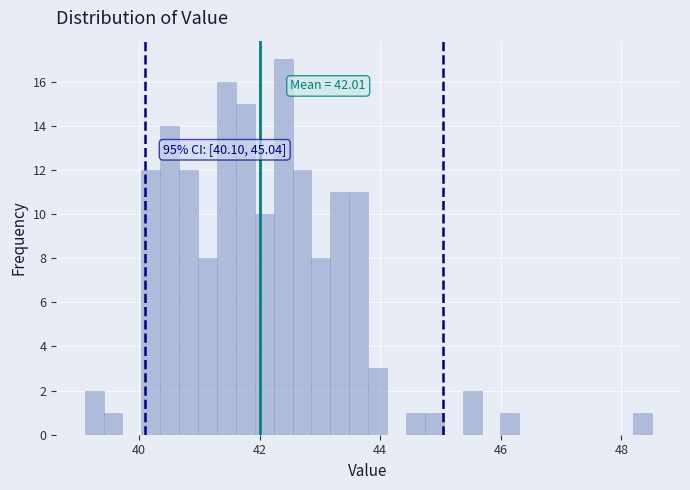

Read against the x-axis, roughly where is the centre of the tallest bar?

42.4